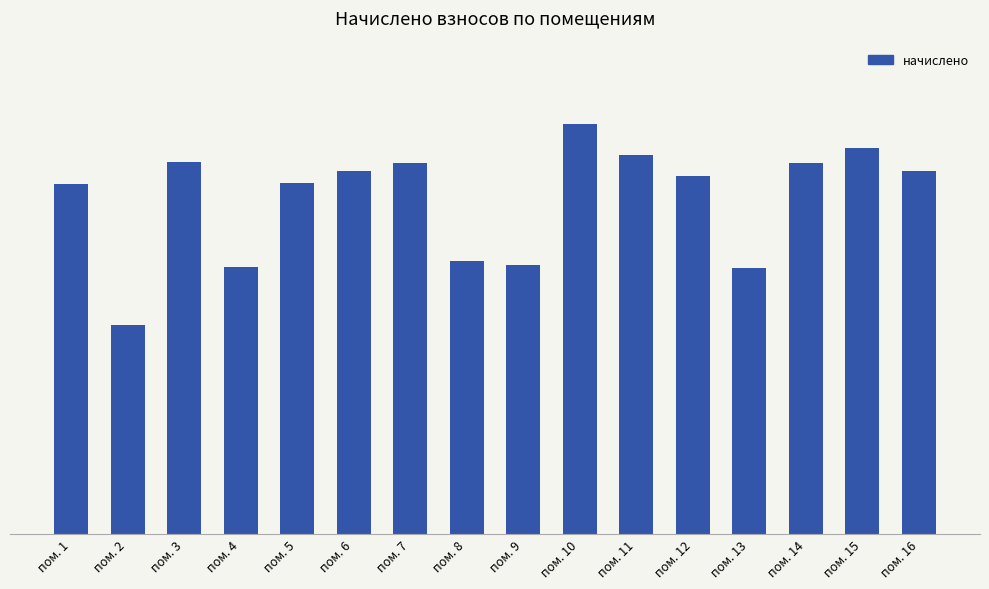

What is the value of the 4th bar from the left?

2604.1